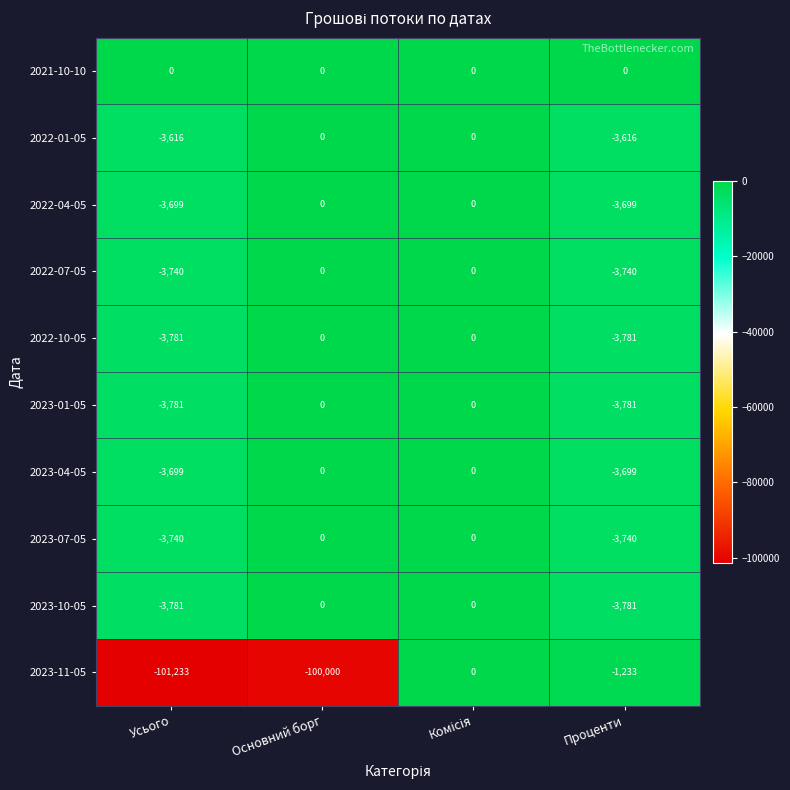

True or false: 2023-10-05 has a value of -1257 at Проценти.

False